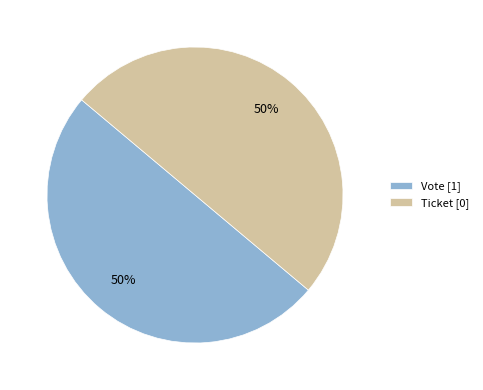

To the nearest percent, what is the average slice percentage?

50%